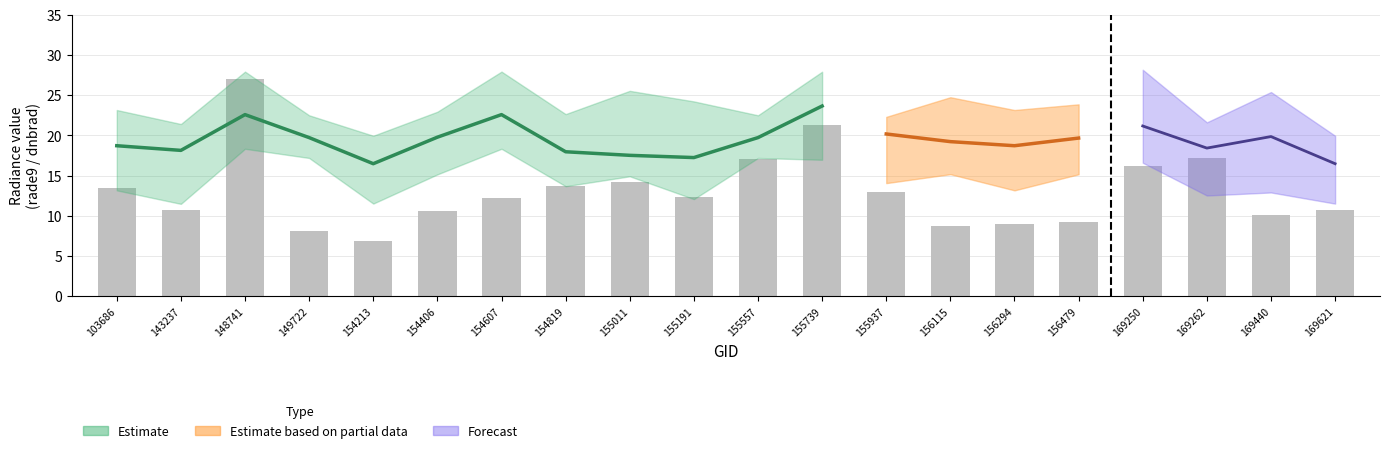

The chart shows a value of 4.7 at 154406. True or false?

False